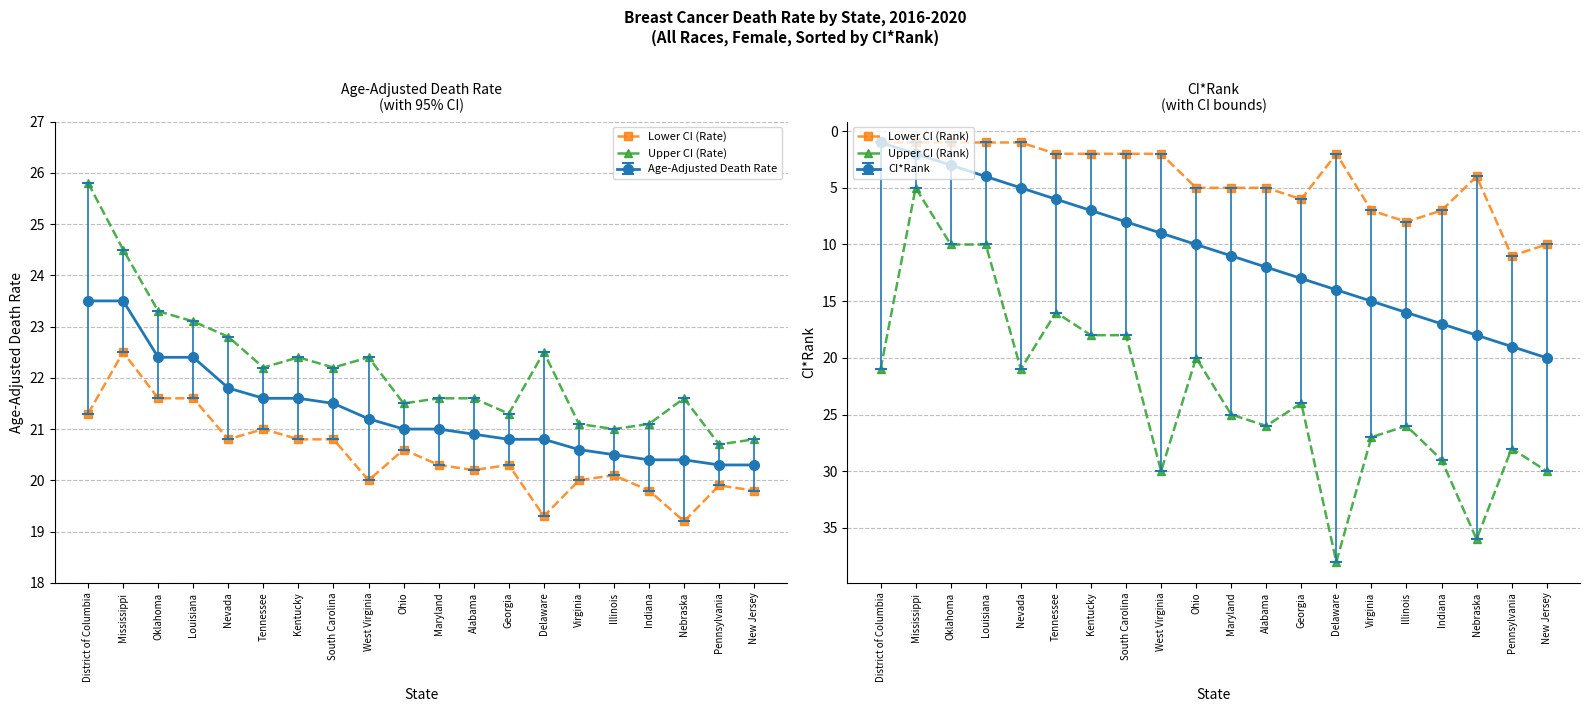

True or false: Upper CI (Rate) and Upper CI (Rank) cross at least once.

True